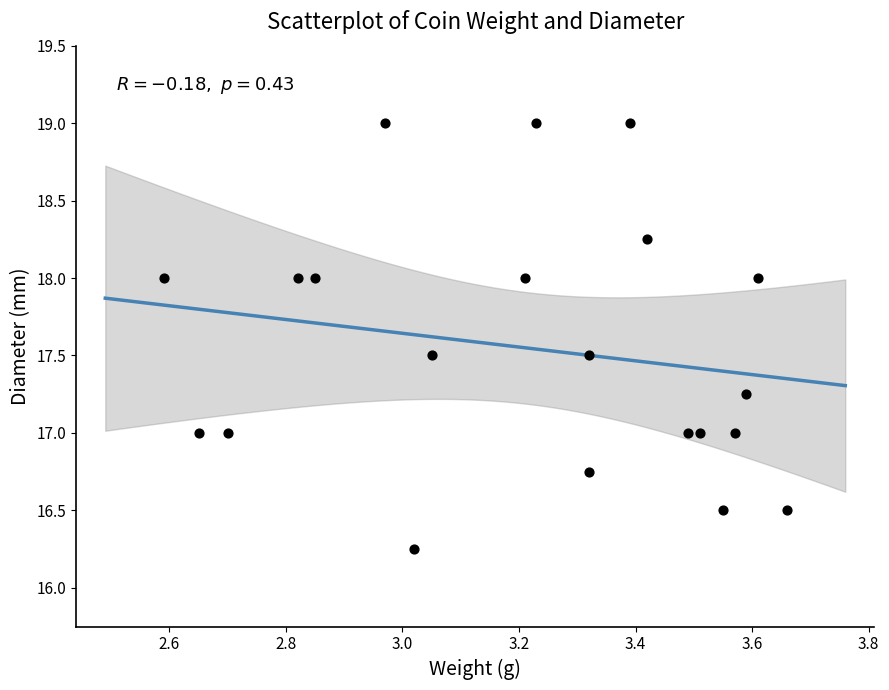

What is the range of X values (max minus min)?

1.1